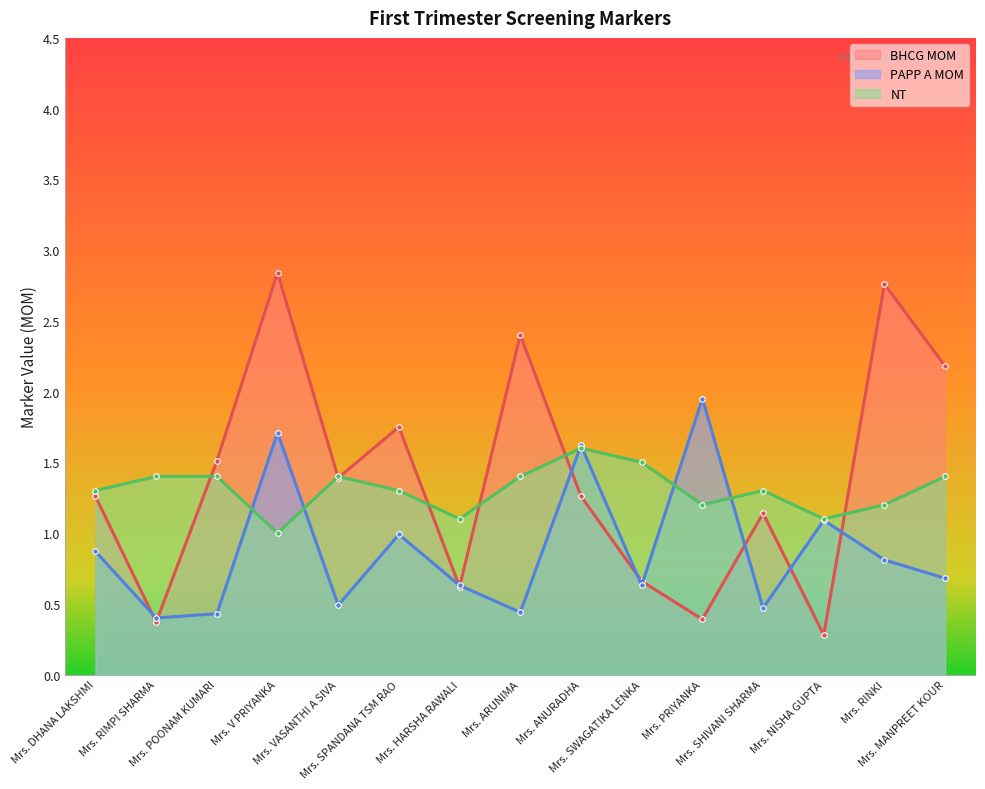

Which series has the largest range (max minus min)?

BHCG MOM